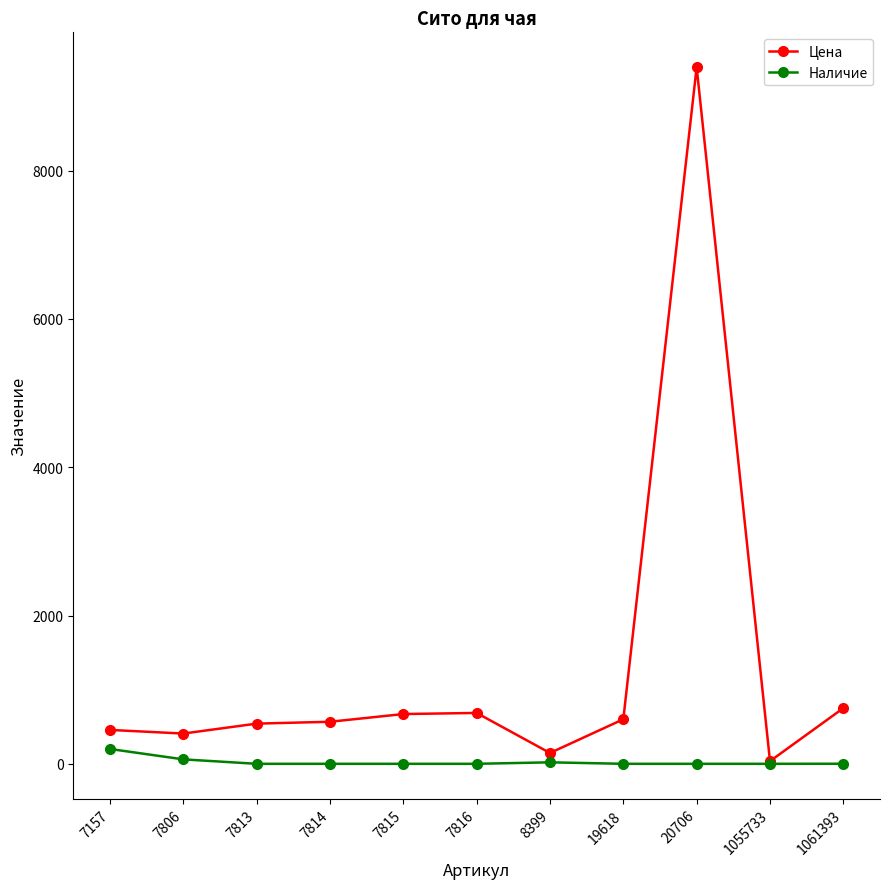

Which series has the widest spread of values?

Цена